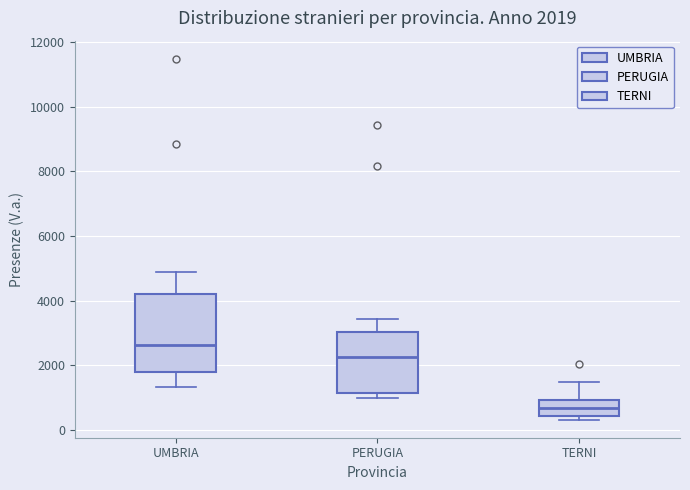

Comparing the boxes themselves (not the whiskers), which one is the tallest?

UMBRIA